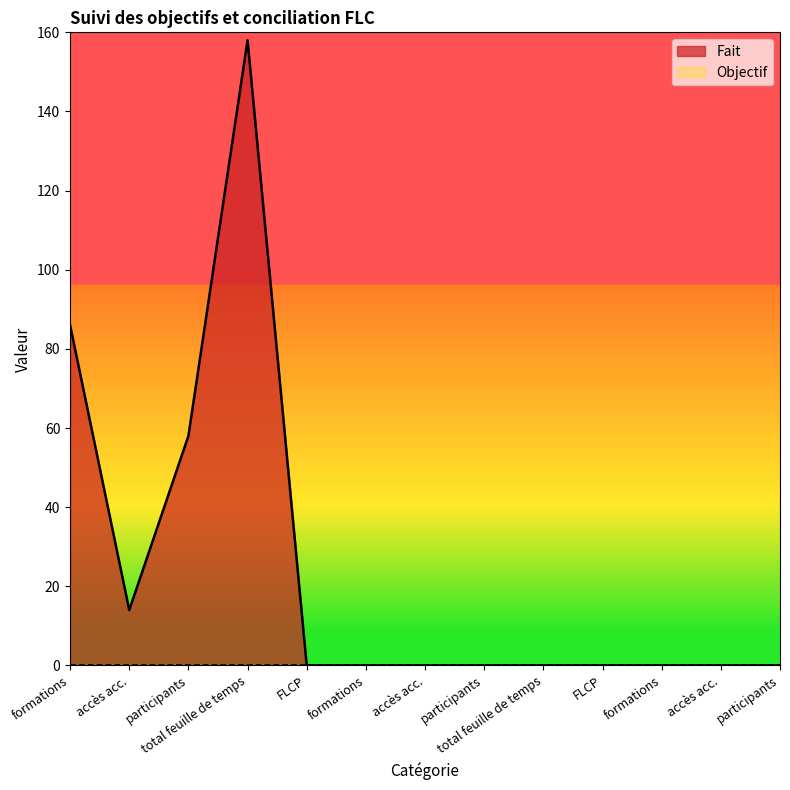

How many lines are shown in the chart?

2